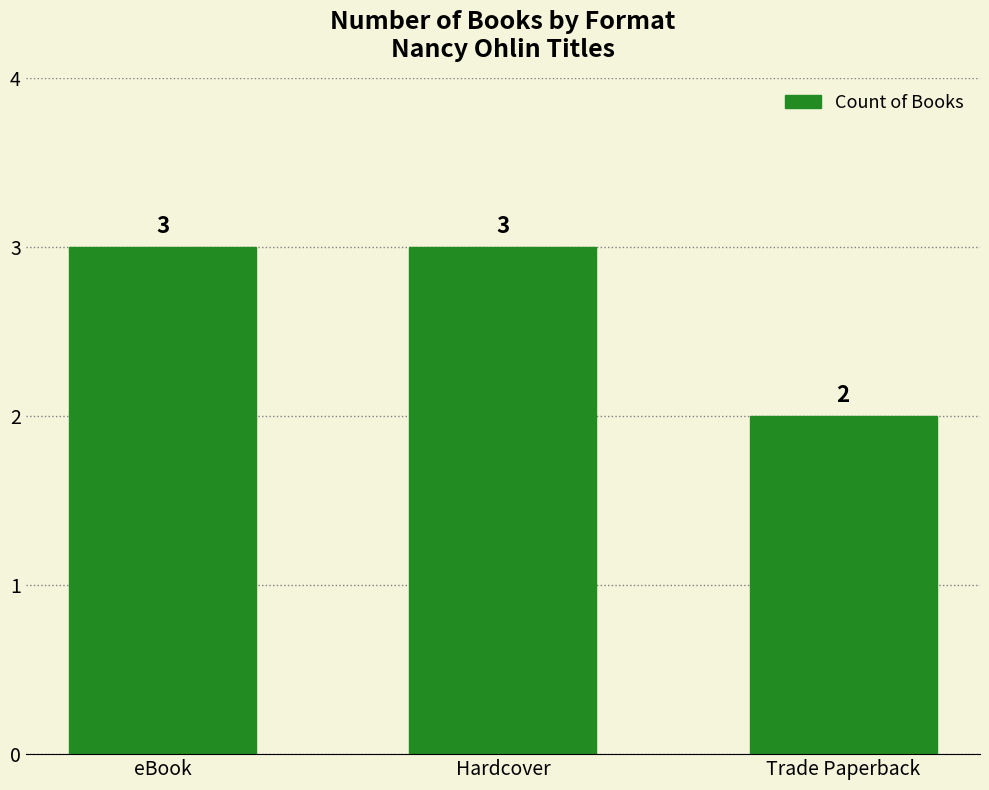

Approximately how many times larger is the value at eBook compared to Hardcover?

1.0